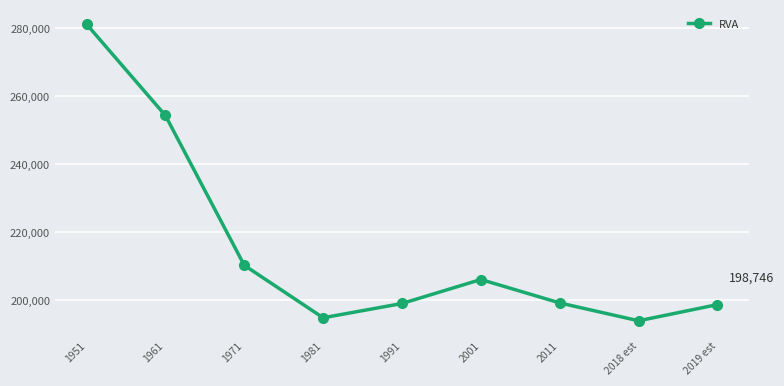

How many data points are less than 199231?

4